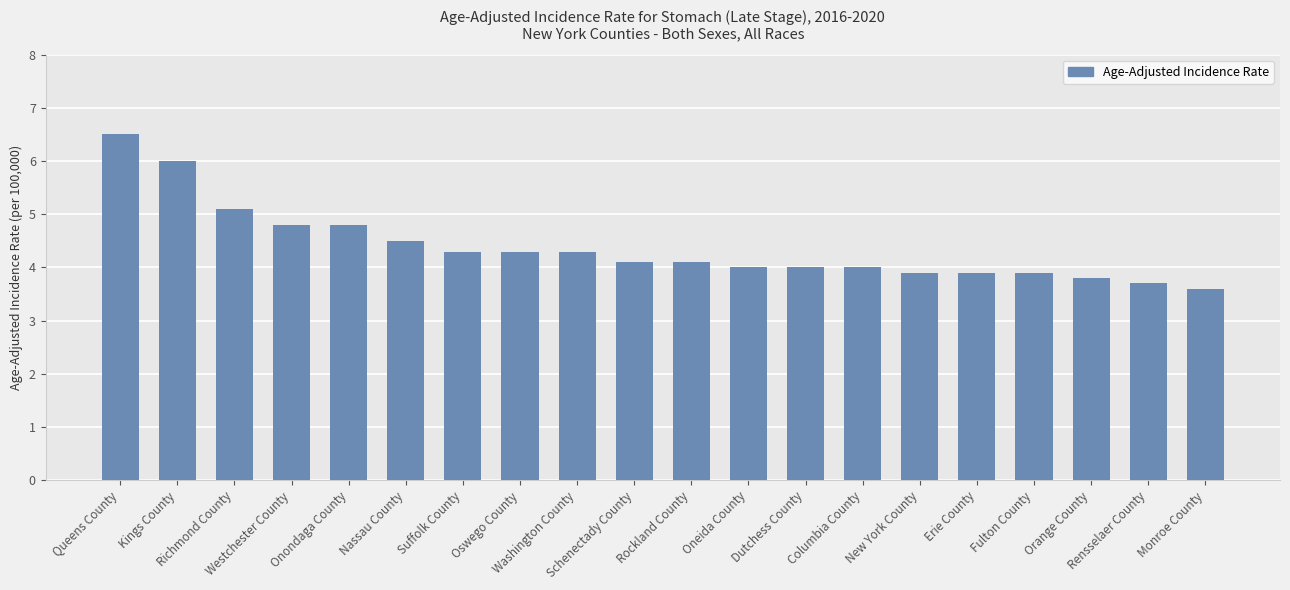

What is the smallest value displayed?

3.6